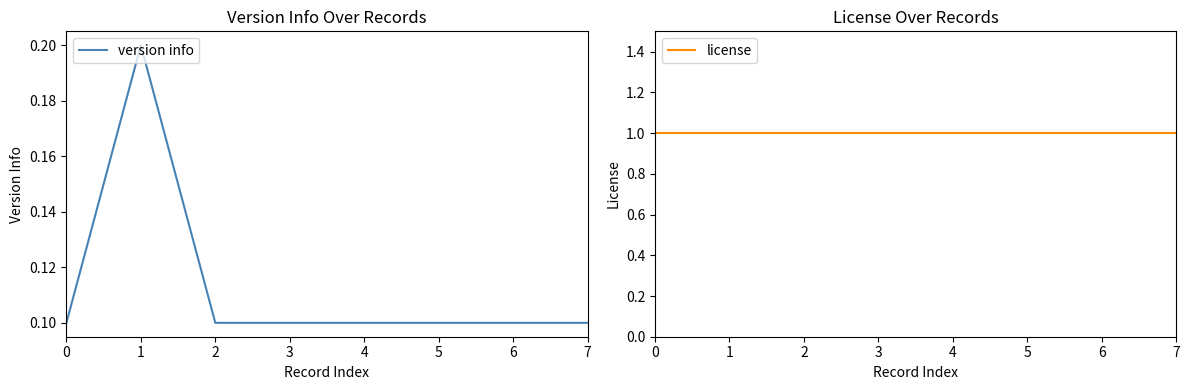

At how many categories does at least one series exceed 0?

8